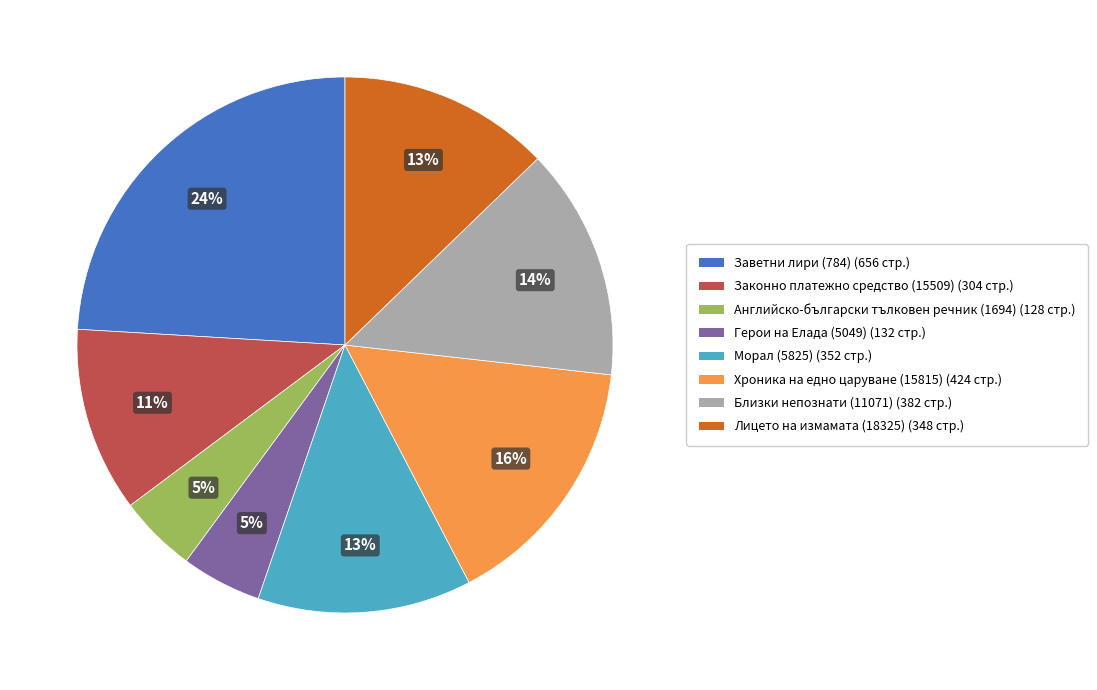

Which slice is the largest?

Заветни лири (784)